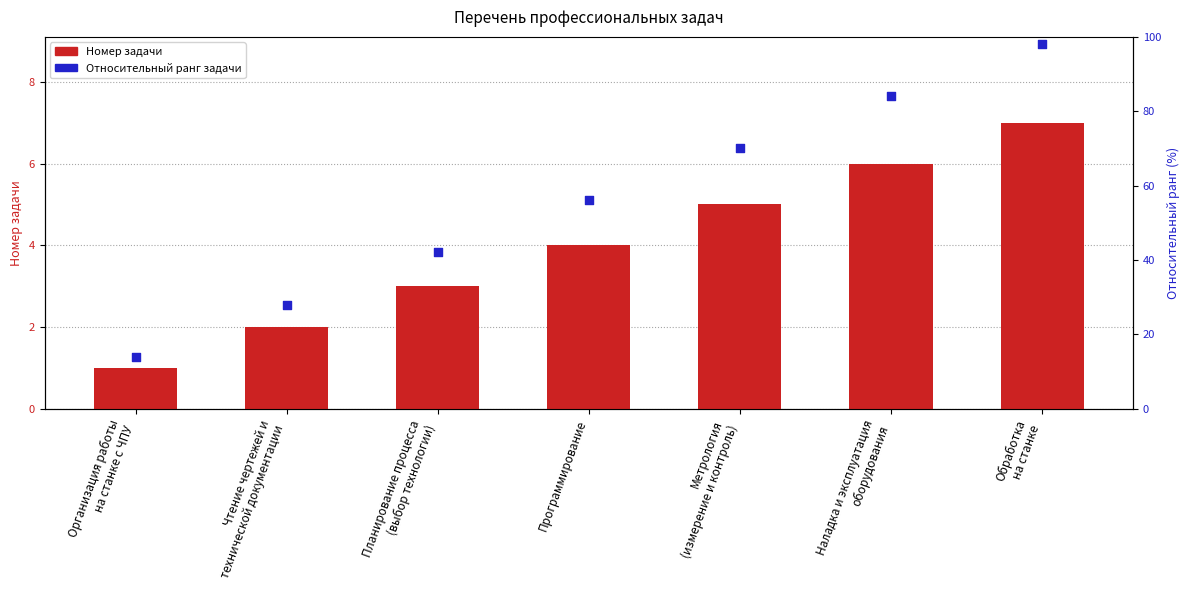

At which category is the sum across all series the highest?

Обработка
на станке